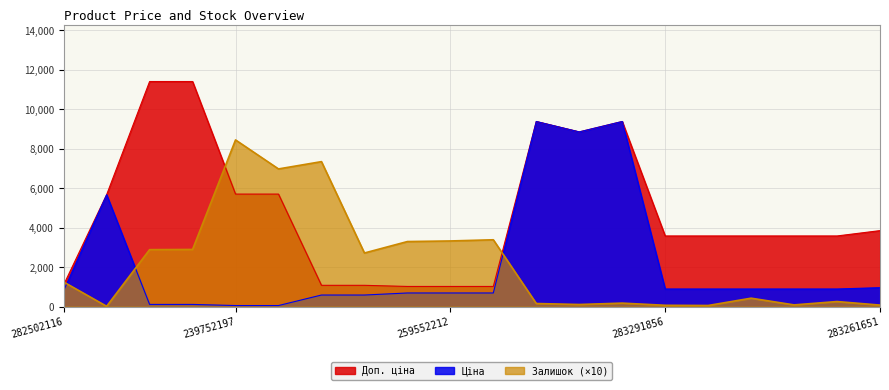

Which series has the largest range (max minus min)?

Доп. ціна